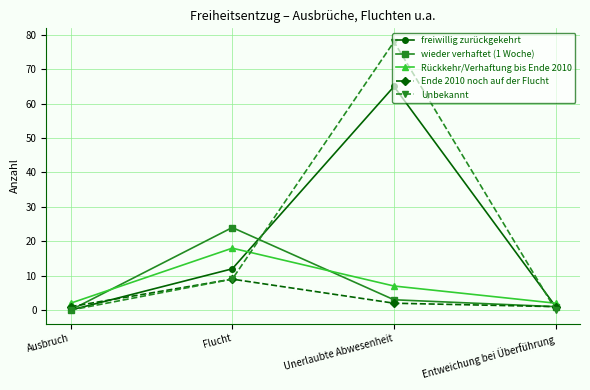

What is the label of the 1st point from the left?

Ausbruch